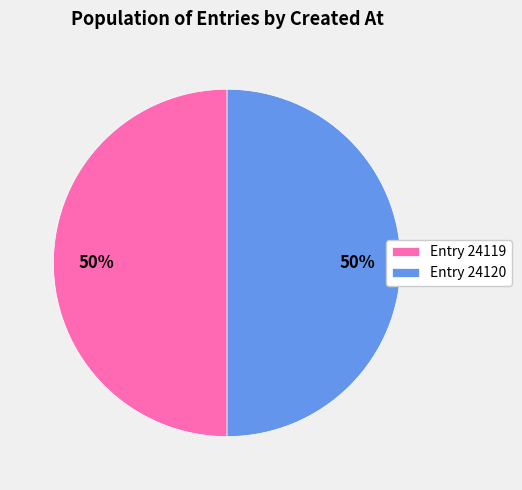

What percentage is the Entry 24119 slice, to the nearest percent?

50%